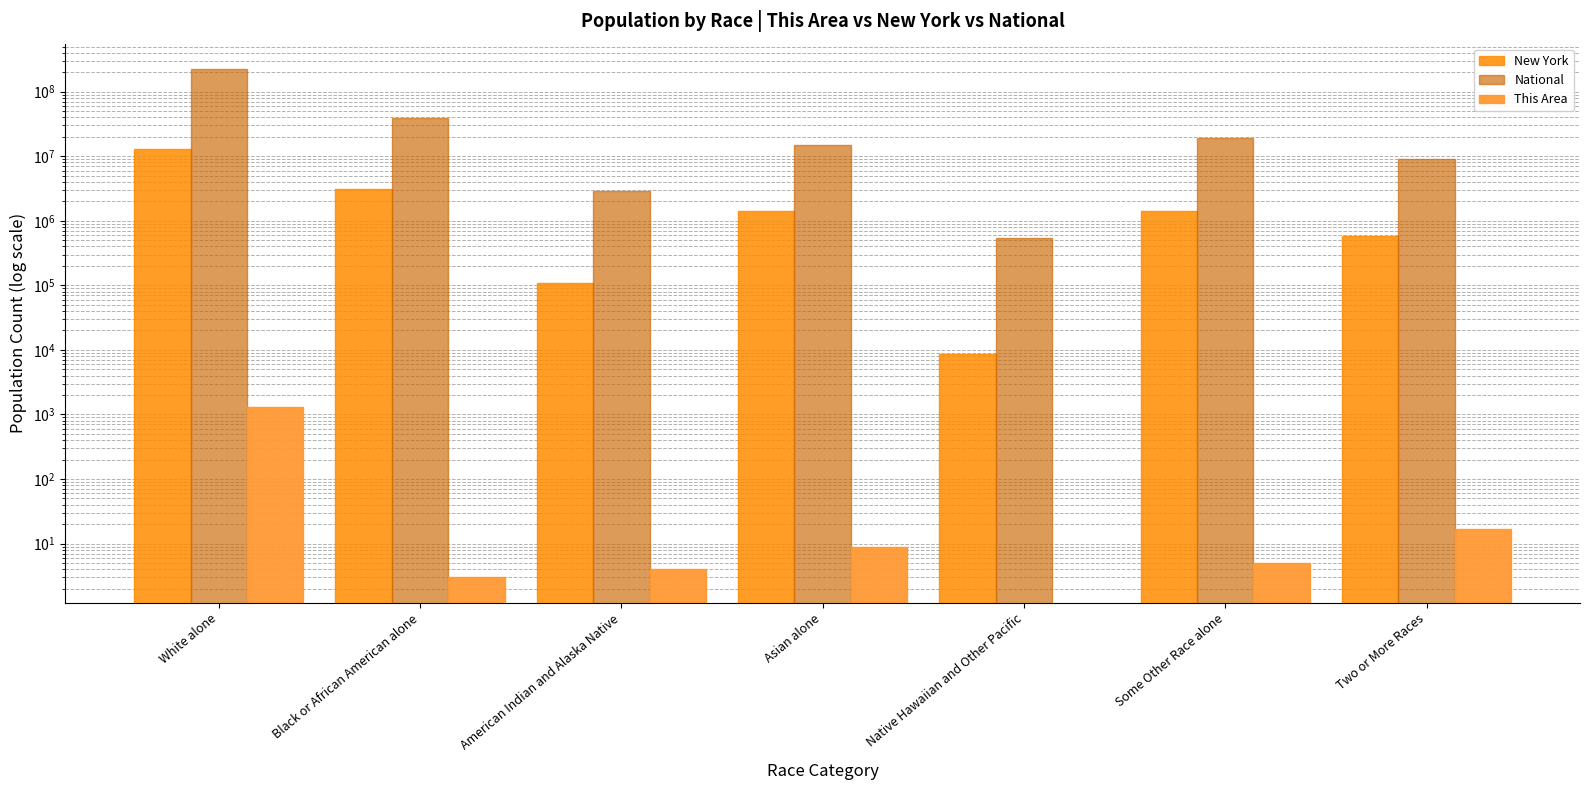

Is it true that This Area equals 7 at American Indian and Alaska Native?

False